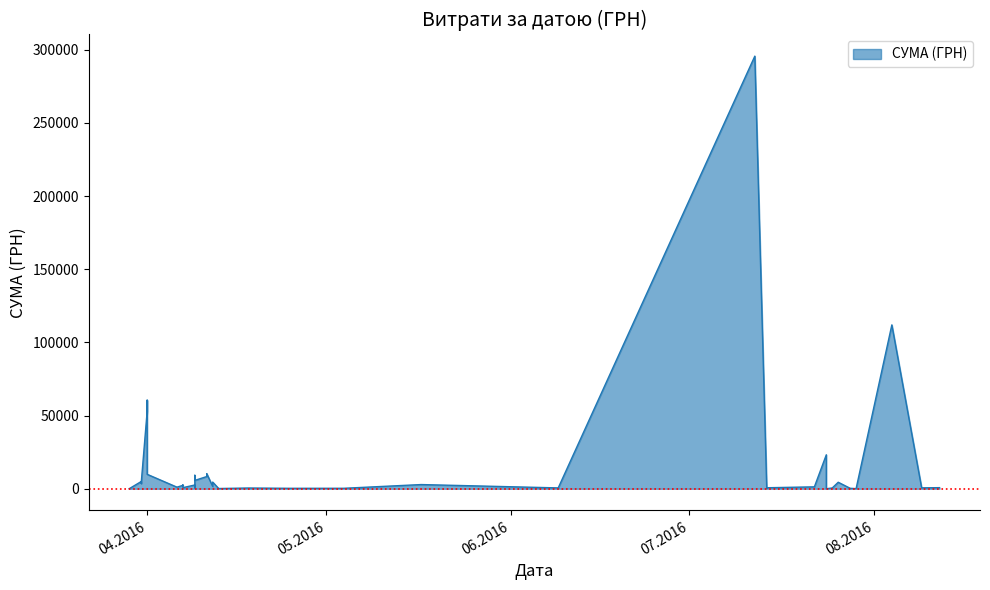

What is the label of the 21st point from the right?

12.04.2016